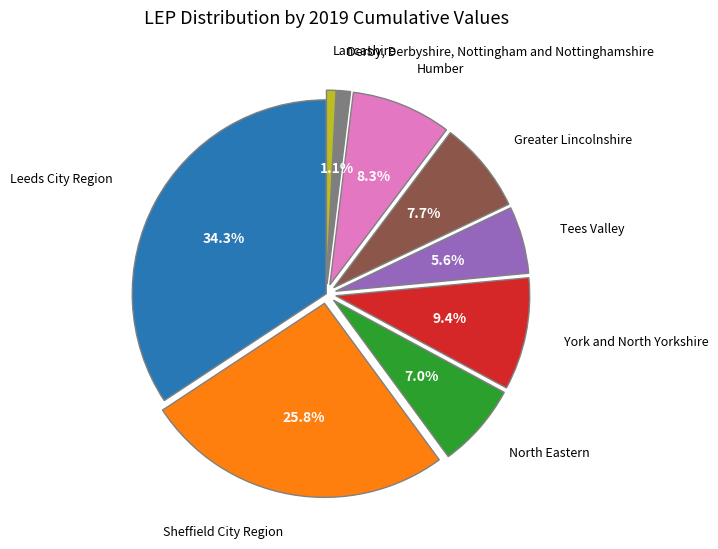

Is there any slice that represents more than half of the pie?

No